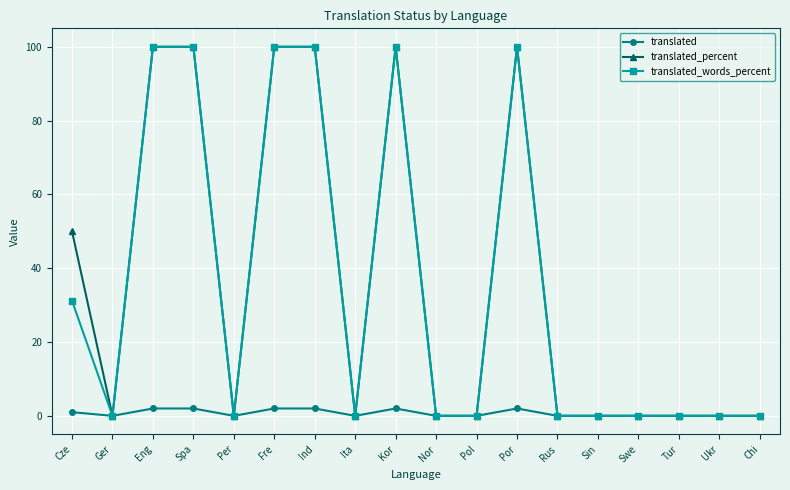

Where is the first local minimum for translated_percent?

Ger